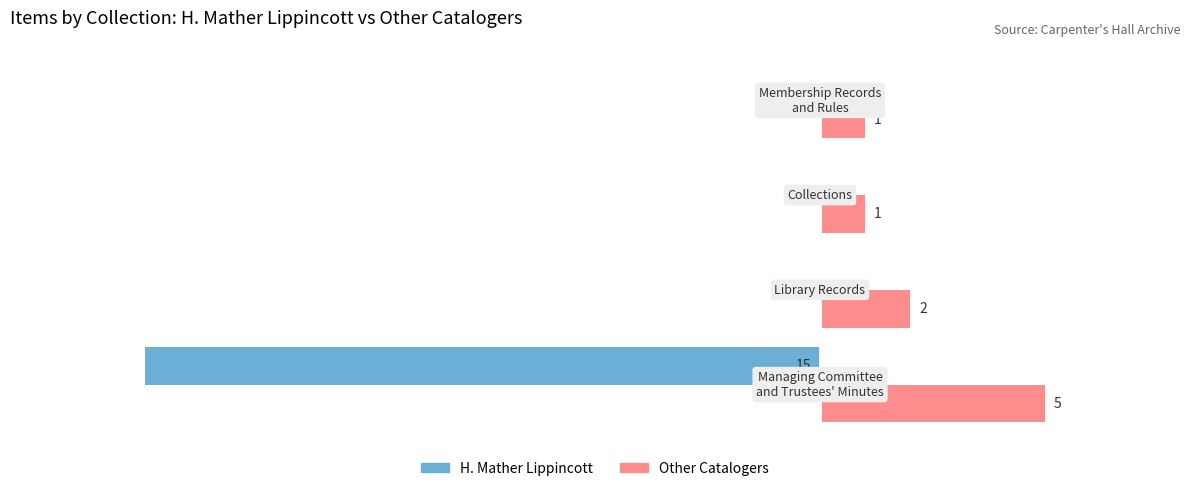

Which series has the largest total across all categories?

Other Catalogers